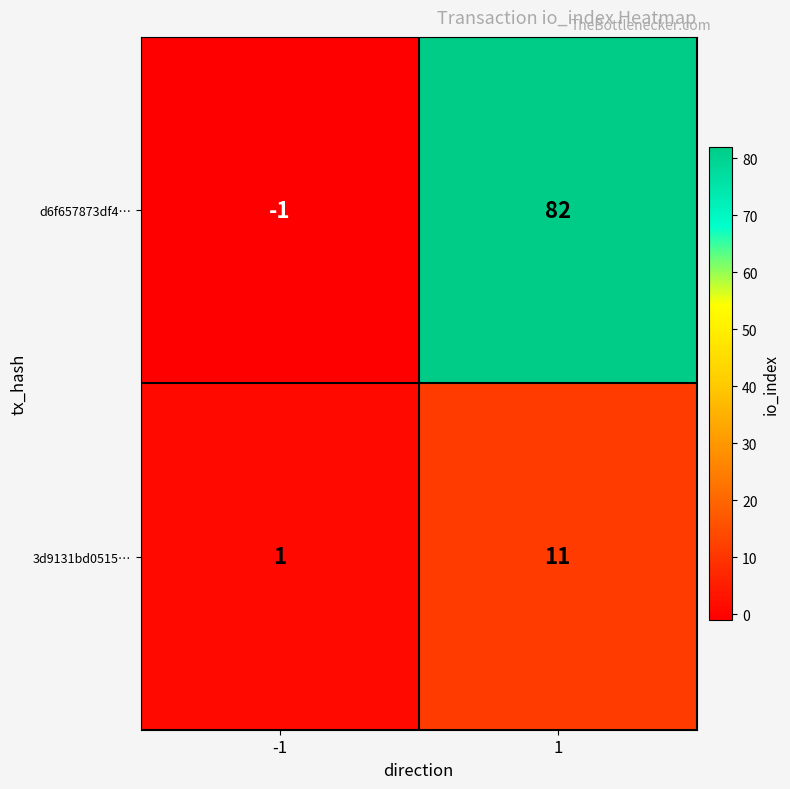

Reading left to right, what are all the values shown in this chart?

d6f657873df4…: -1=-1	1=82
3d9131bd0515…: -1=1	1=11